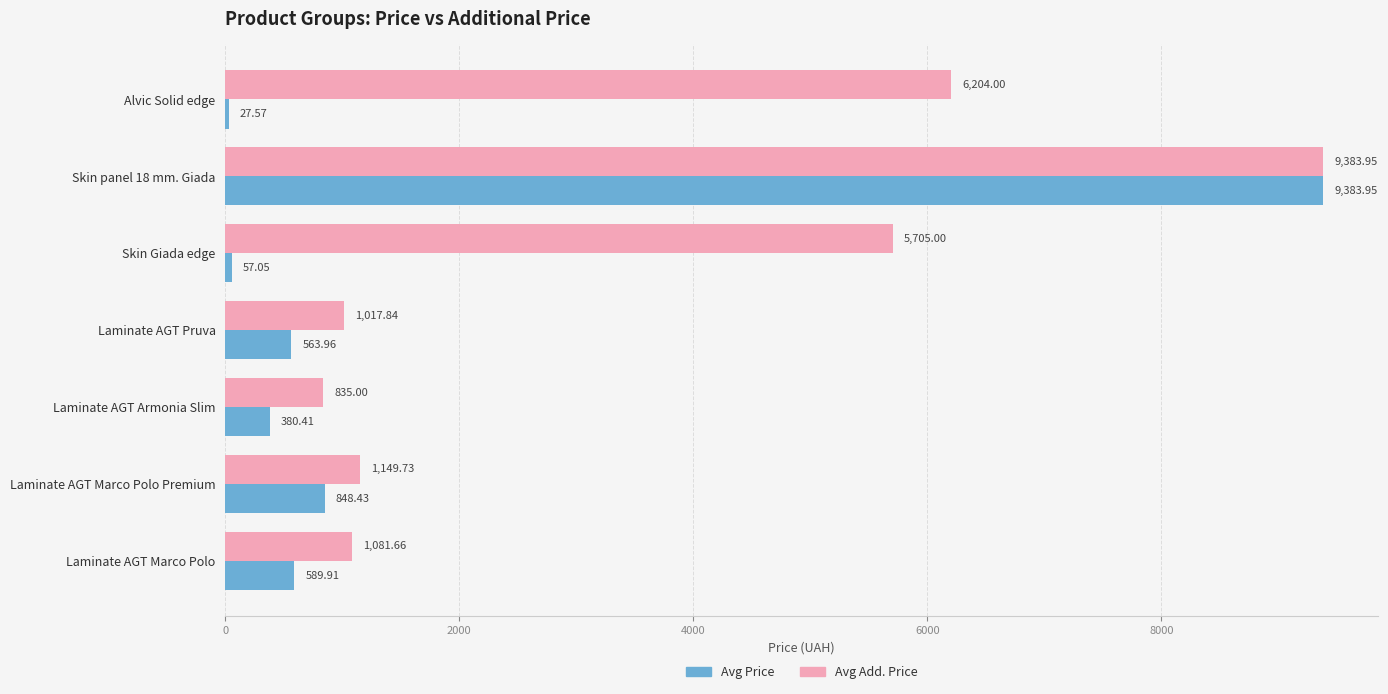

At which category is the sum across all series the highest?

Skin panel 18 mm. Giada